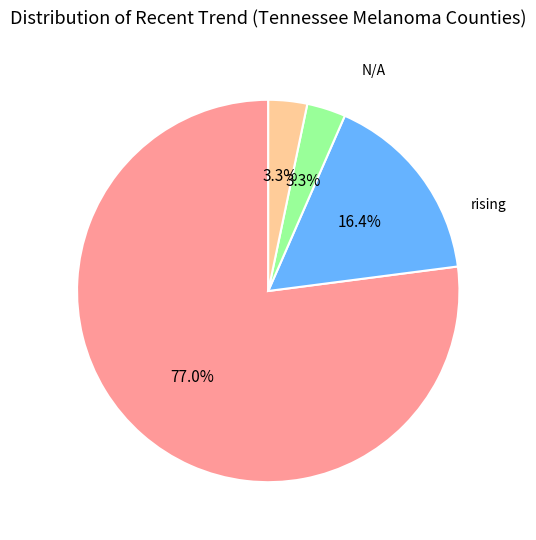

What percentage is the stable slice, to the nearest percent?

77%